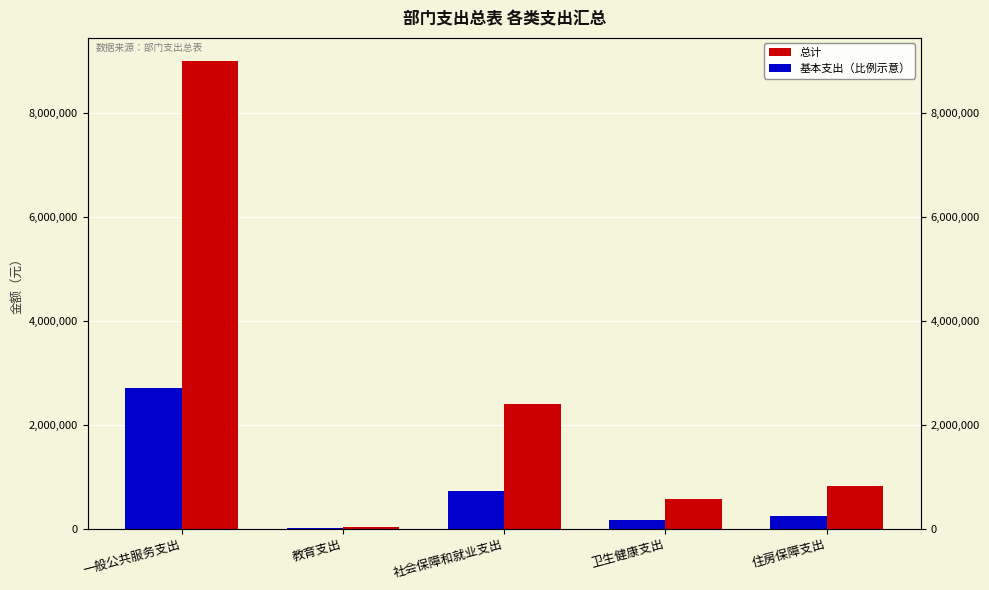

Rank the series at 一般公共服务支出 from highest to lowest value.

总计, 基本支出（比例示意）